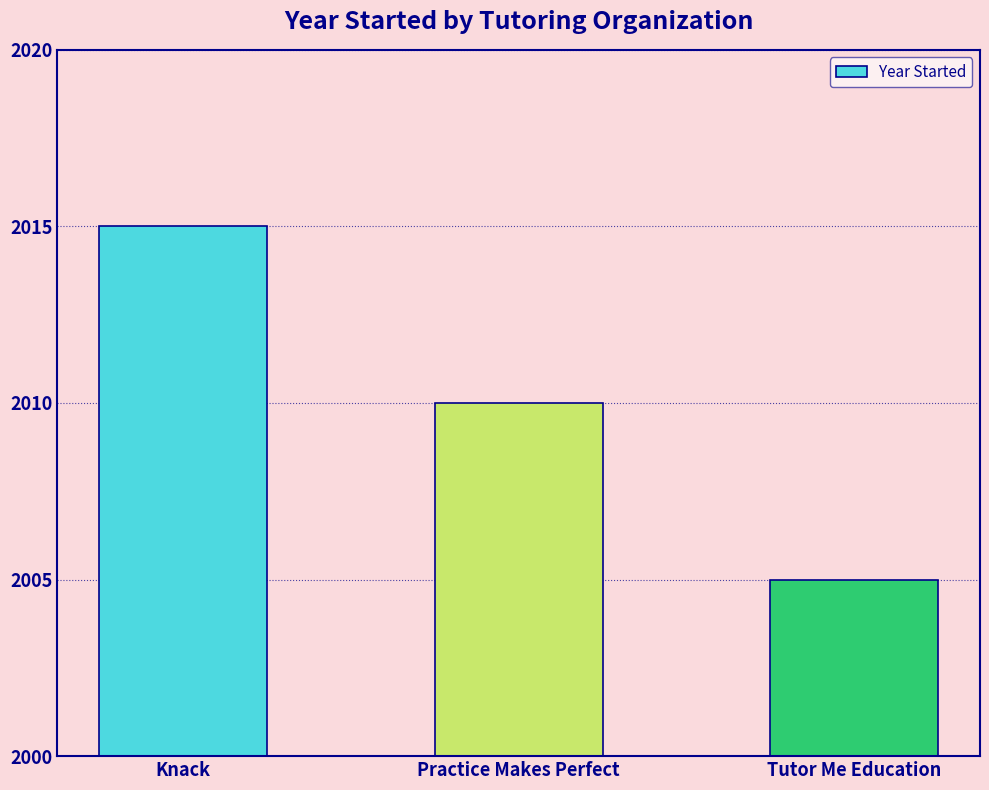

Rank the categories by value from highest to lowest.

Knack, Practice Makes Perfect, Tutor Me Education